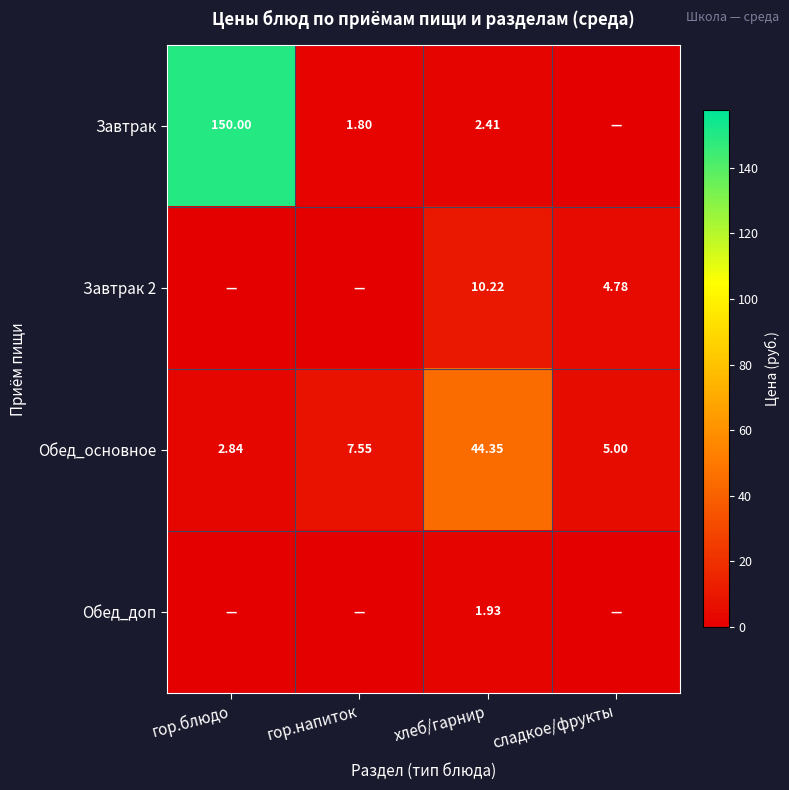

Rank the categories by Обед_основное value from highest to lowest.

хлеб/гарнир, гор.напиток, сладкое/фрукты, гор.блюдо